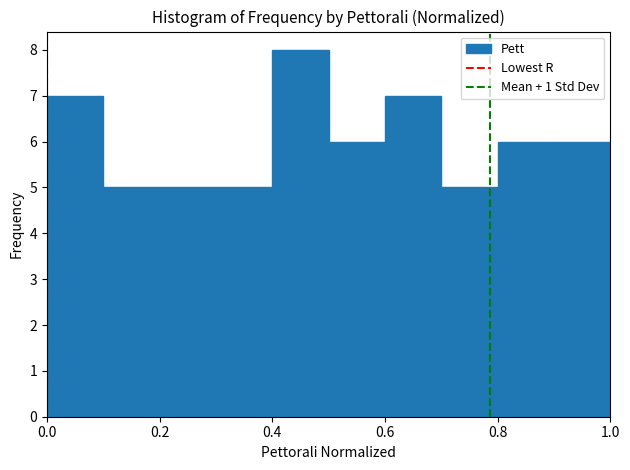

Reading left to right, transcribe this chart: for each bar, give the range it covers on the x-axis and its height. The values are not printed on the chart, so give them approximately, as read against the axis.

0.0 to 0.1: 7
0.1 to 0.2: 5
0.2 to 0.3: 5
0.3 to 0.4: 5
0.4 to 0.5: 8
0.5 to 0.6: 6
0.6 to 0.7: 7
0.7 to 0.8: 5
0.8 to 0.9: 6
0.9 to 1.0: 6